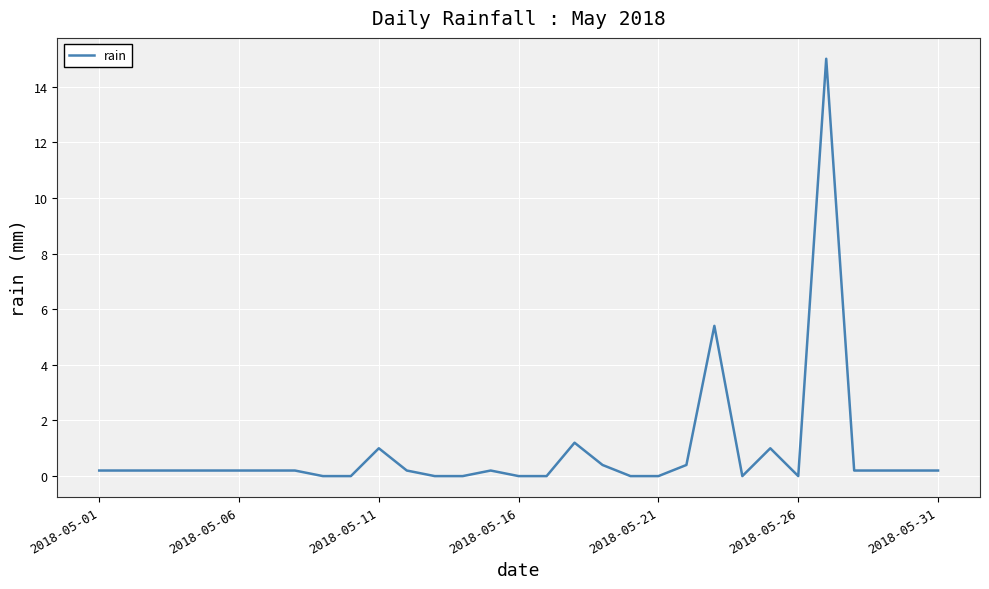

What is the difference between the maximum and minimum values?

15.0